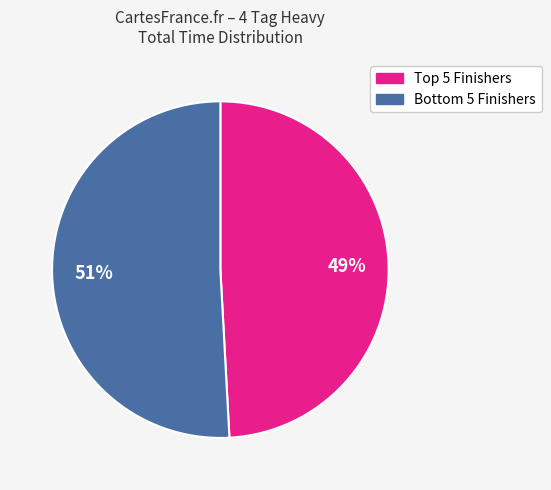

Is there any slice that represents more than half of the pie?

Yes